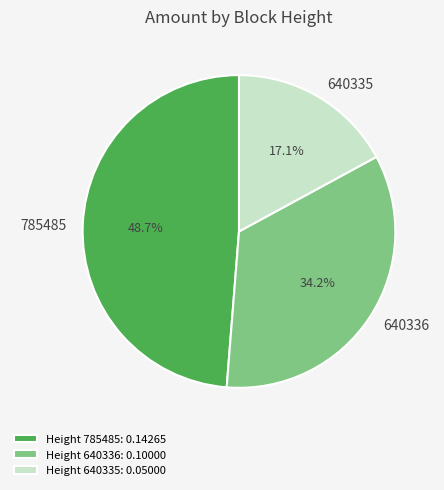

Is it true that 640335 is 24% of the pie?

False